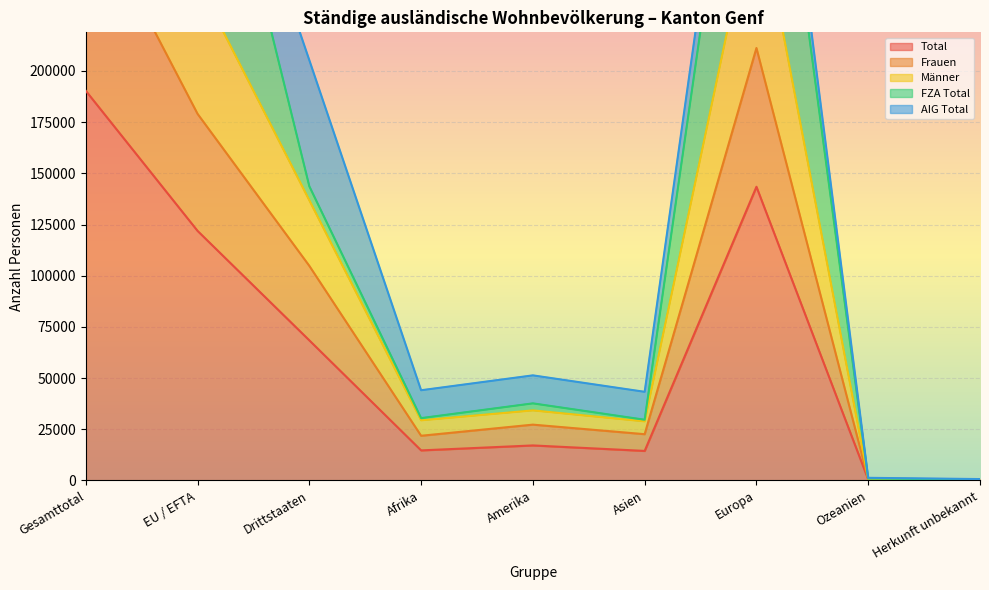

What is the maximum value for Total?

190334